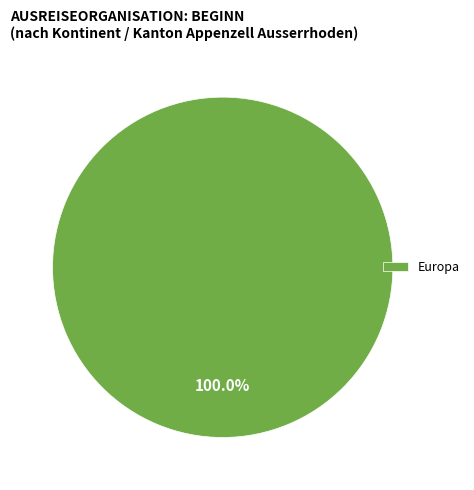

Which slice represents more than half of the pie?

Europa